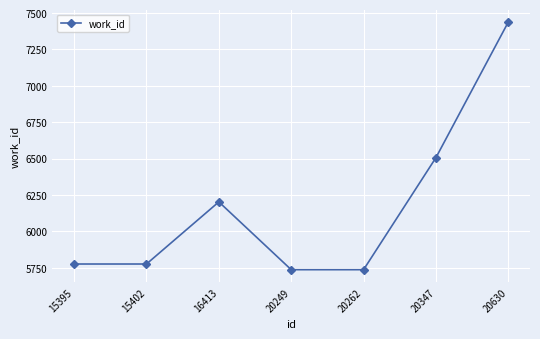

The value at 20347 is 6506. True or false?

True